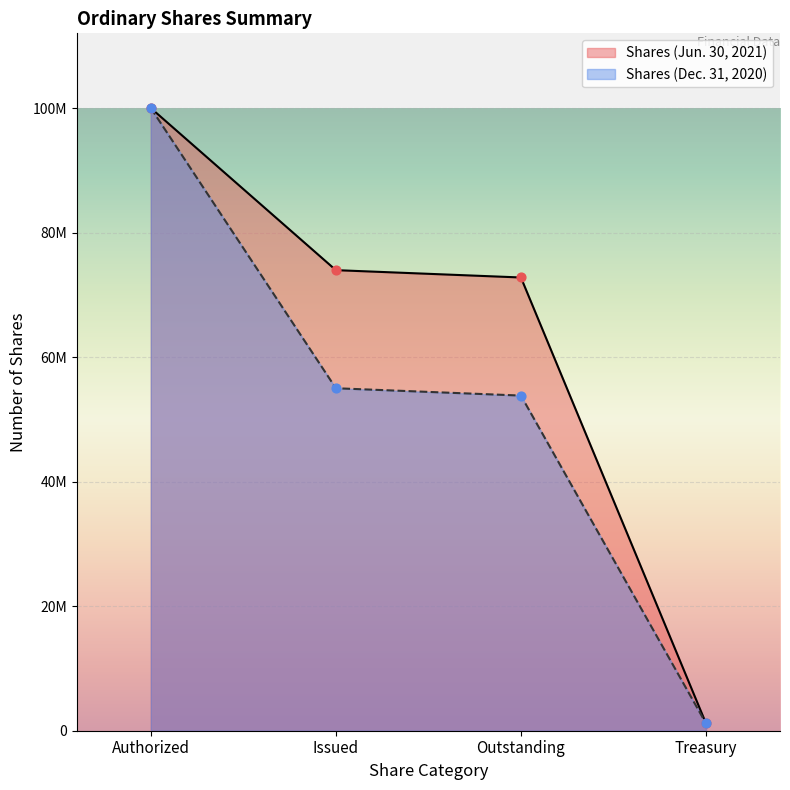

Which series contains the lowest Y value?

Shares (Jun. 30, 2021)